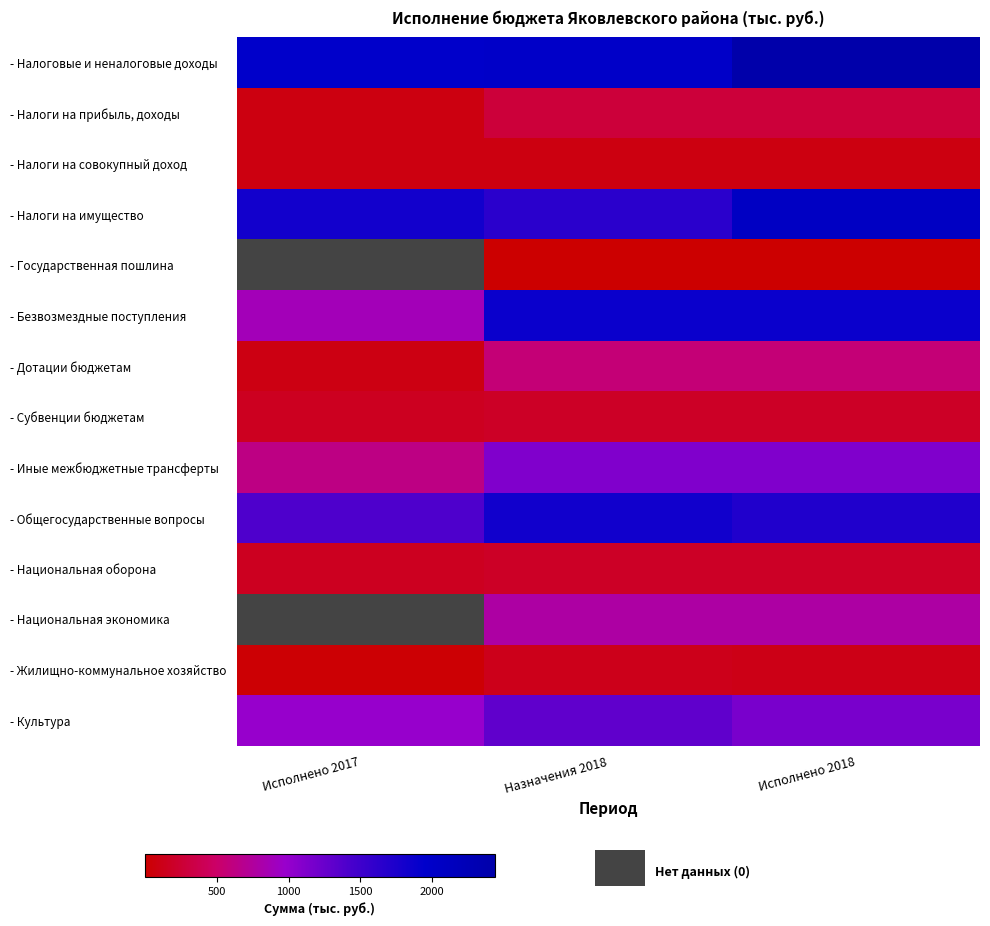

How many values in the - Жилищно-коммунальное хозяйство series are below 108?

1